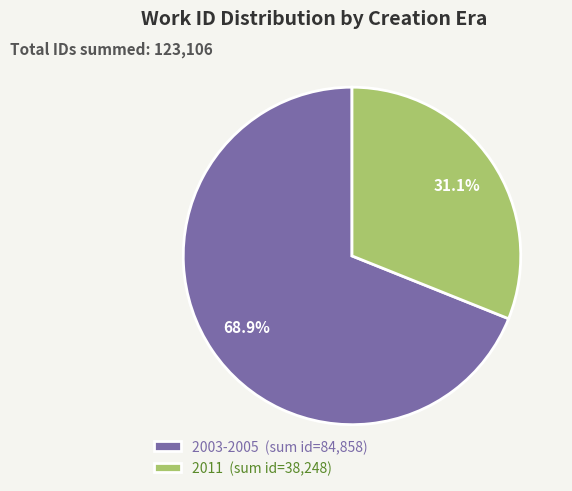

How many segments does this pie chart have?

2